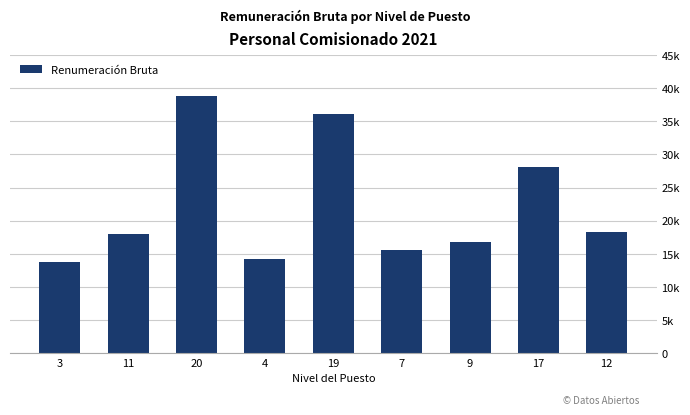

Are the bars grouped side by side (vs. stacked)?

No